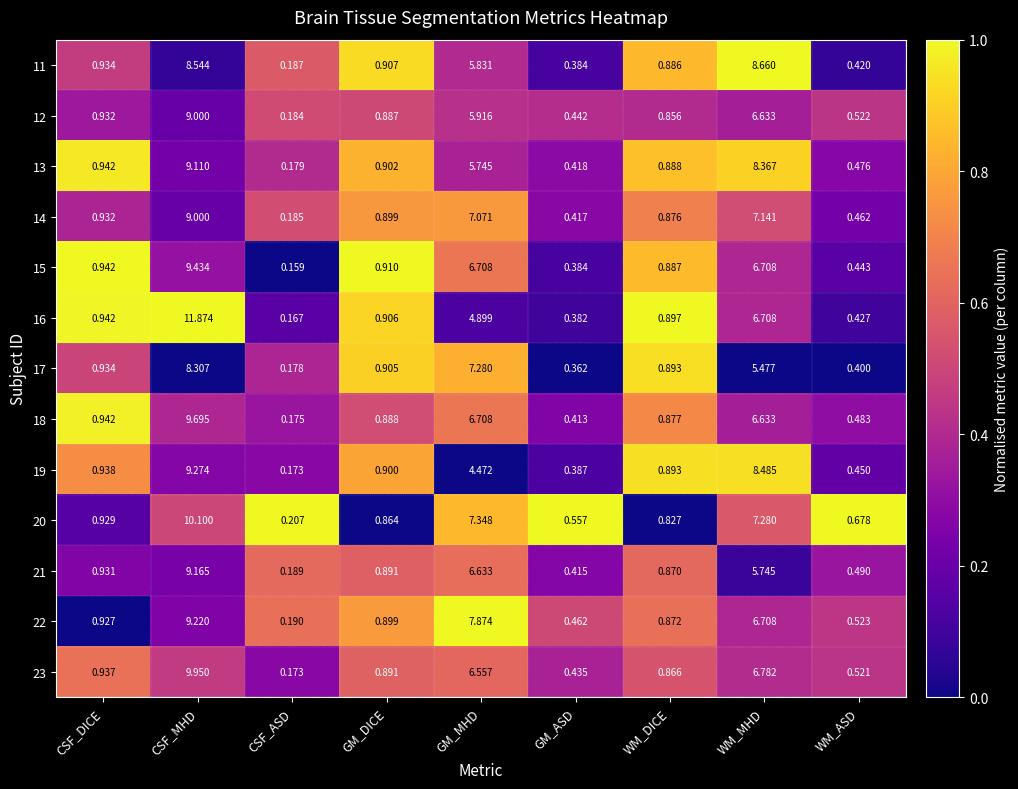

At how many categories does at least one series exceed 0?

9